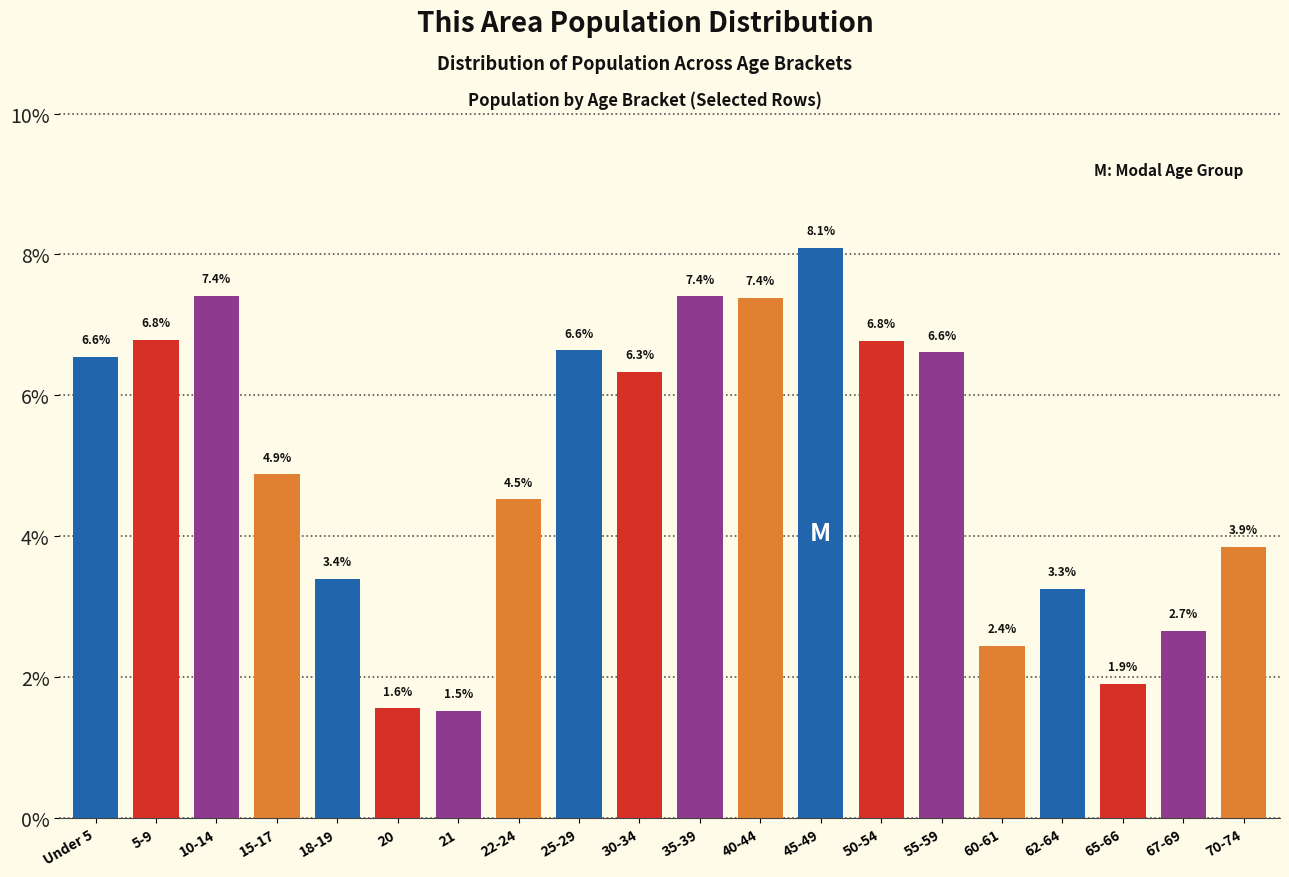

Reading right to left, transcribe all the data shown in this chart.

3.9	2.7	1.9	3.3	2.4	6.6	6.8	8.1	7.4	7.4	6.3	6.6	4.5	1.5	1.6	3.4	4.9	7.4	6.8	6.6